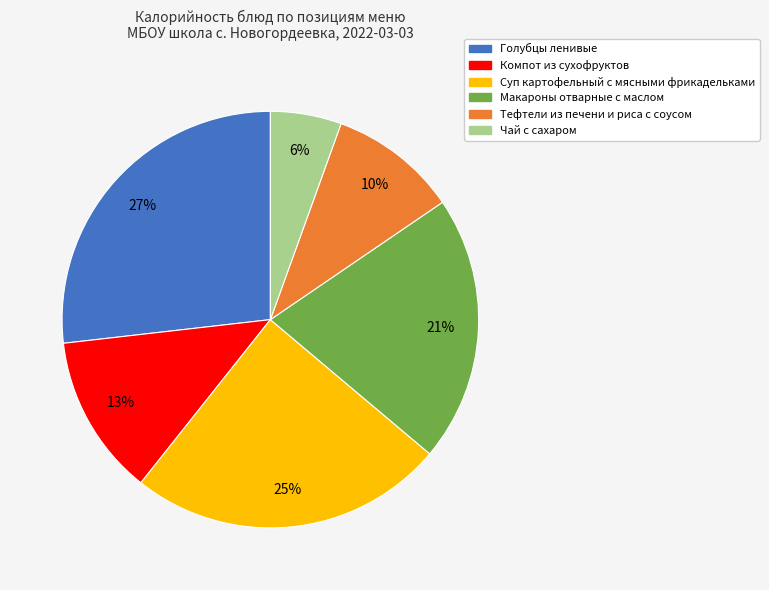

The Макароны отварные с маслом slice represents 28% of the pie. True or false?

False